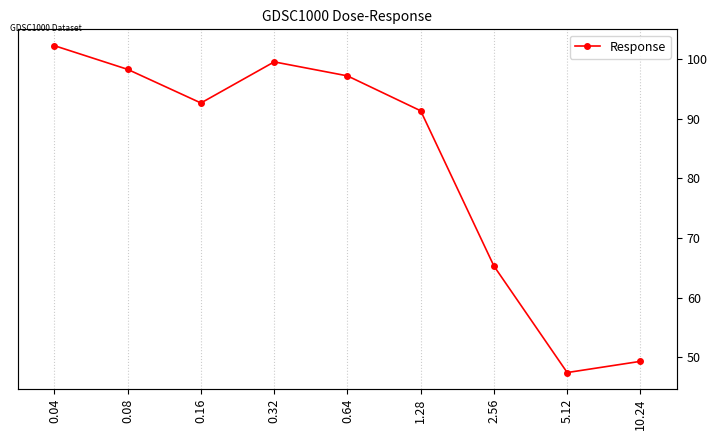

How many points are lower than both their immediate neighbors (excluding endpoints)?

2